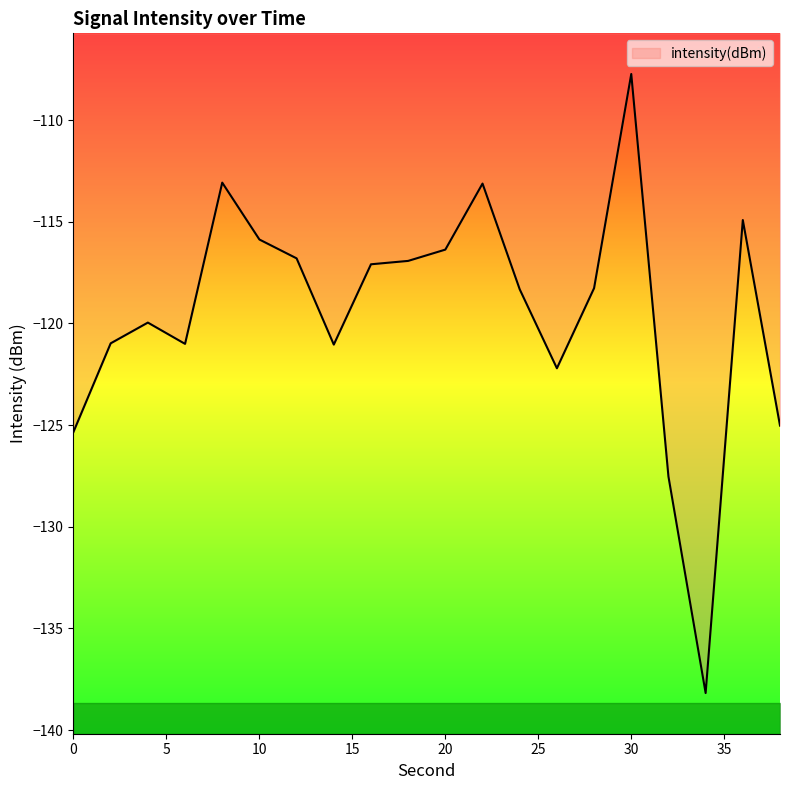

At which category does the data reach its first local peak?

4